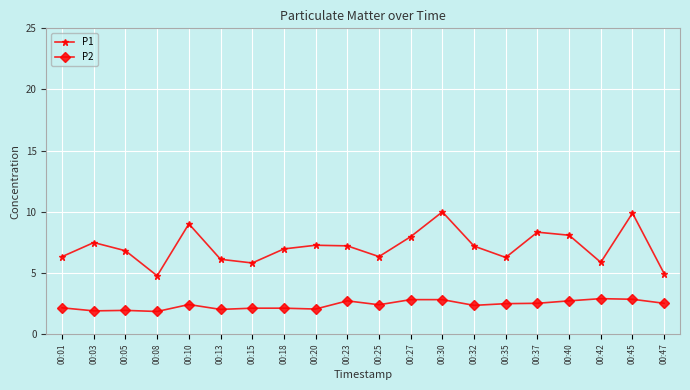

At how many categories does at least one series exceed 4?

20